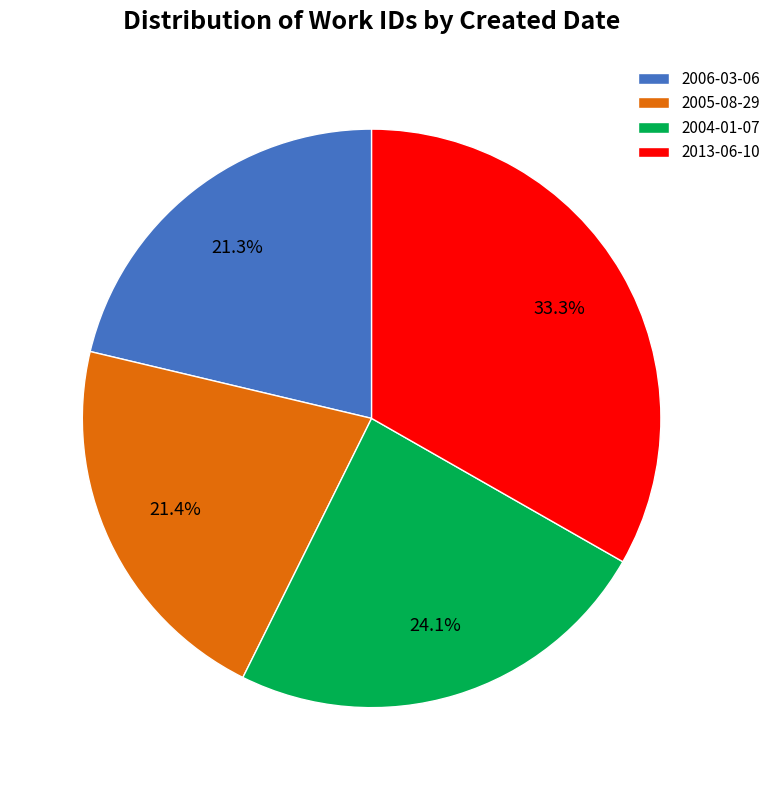

To the nearest percent, what percentage of the pie is 2013-06-10?

33%